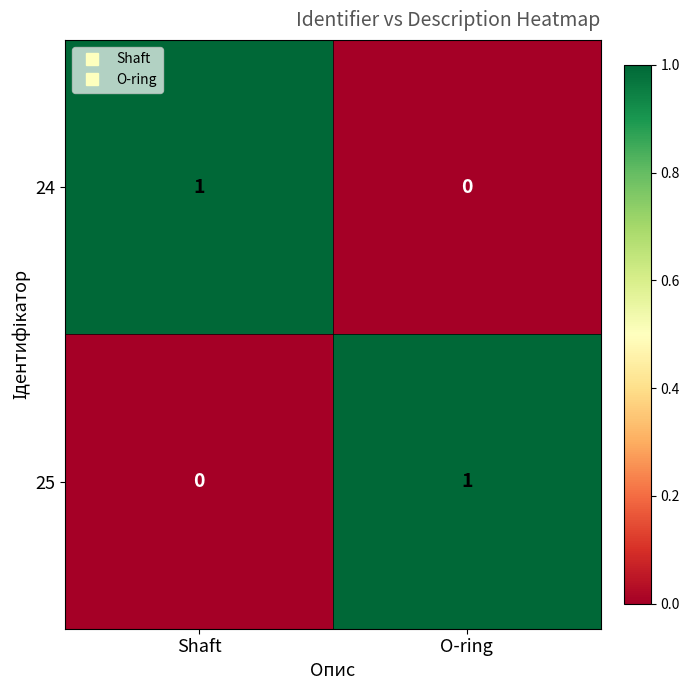

Rank the series at Shaft from lowest to highest value.

25, 24